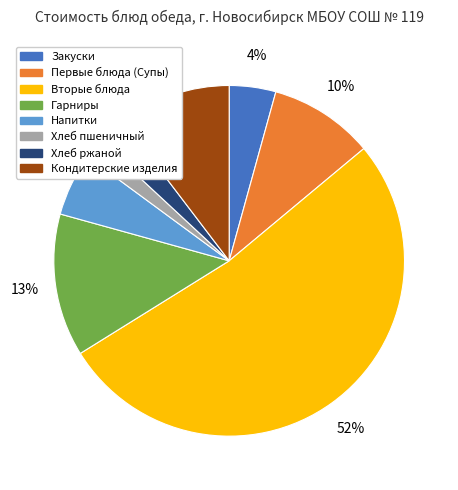

To the nearest percent, what is the difference between the largest and smallest slice percentages?

50%